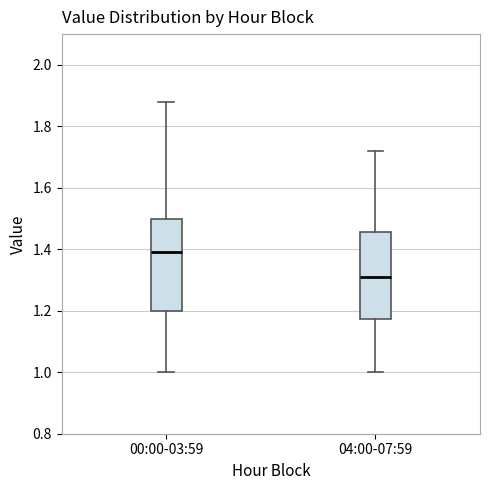

Reading left to right, read every box against the y-axis: the position of its median line, the range the box covers, and the ends of its whiskers. The values are not printed on the chart, so give them approximately, as read against the axis.

00:00-03:59: median 1.40, box 1.20 to 1.50, whiskers 1.00 to 1.88
04:00-07:59: median 1.32, box 1.18 to 1.46, whiskers 1.00 to 1.72